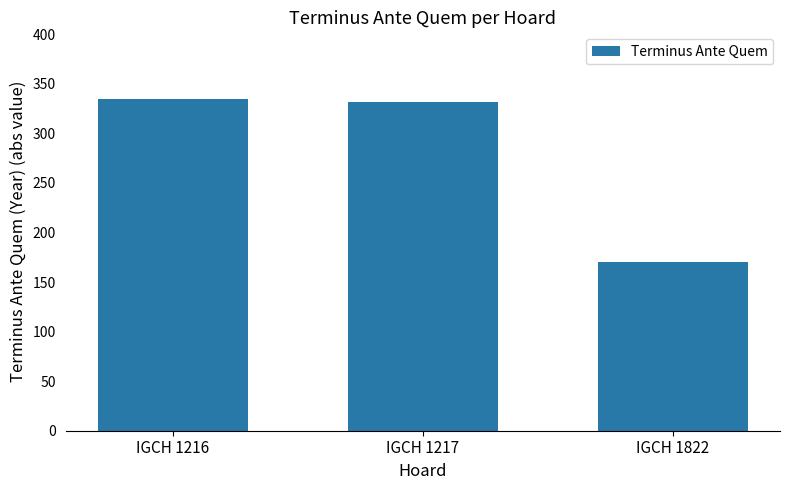

Count the number of categories in the chart.

3